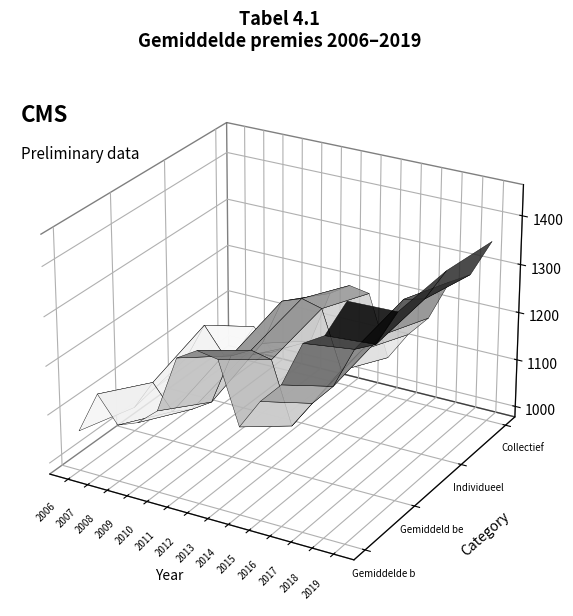

Rank the series by their maximum value, from highest to lowest.

Gemiddelde basispremie, Individueel, Gemiddeld betaalde premie, Collectief